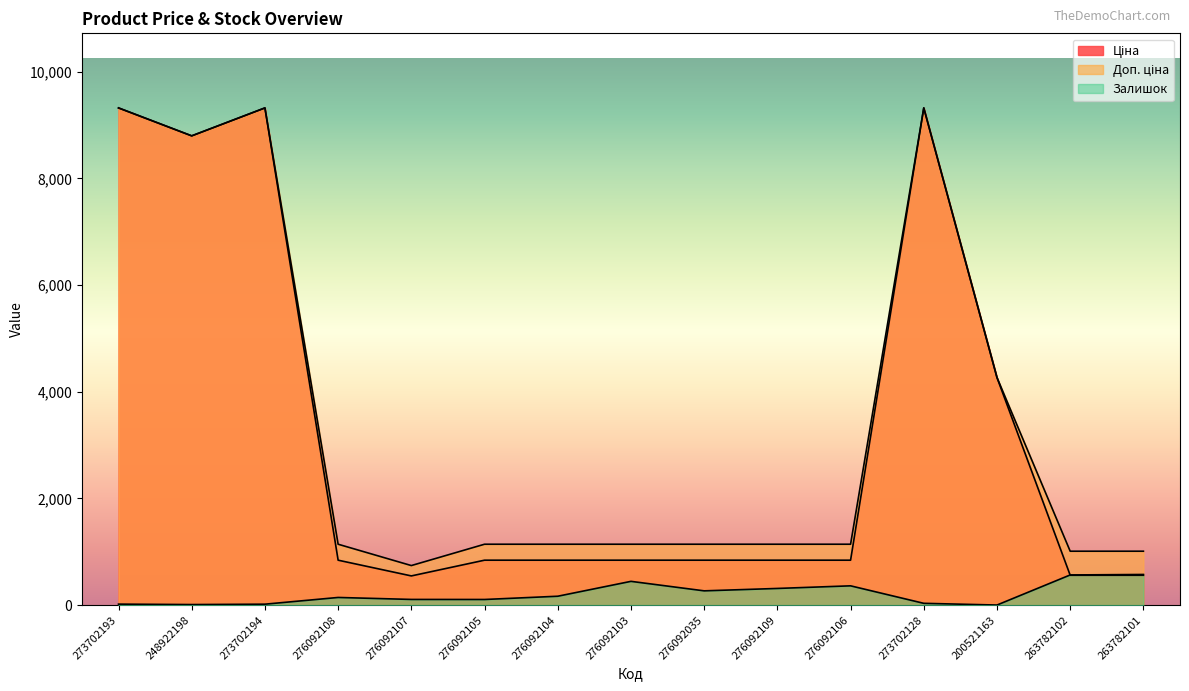

How many values in the Залишок series exceed 144?

7